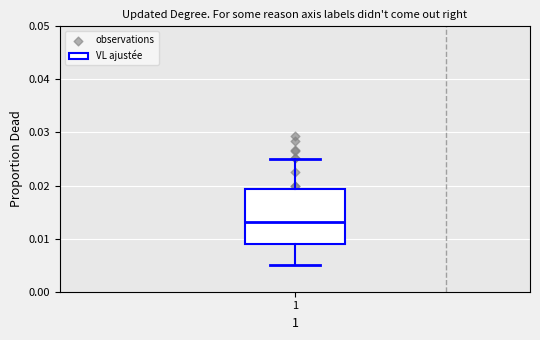

Where does the median line of the box at x = 1 sit on the y-axis? The values are not printed on the chart, so give them approximately, as read against the axis.

0.013